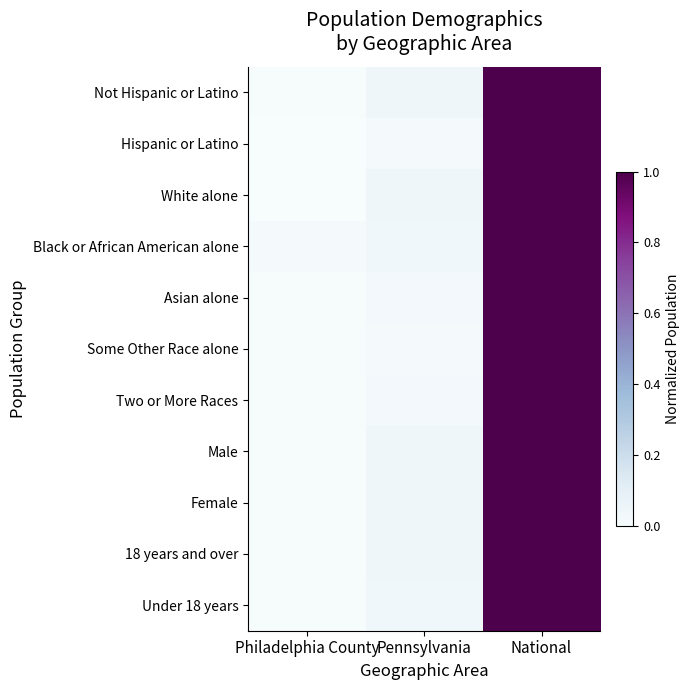

List the series in order of their peak value, highest first.

Not Hispanic or Latino, Hispanic or Latino, White alone, Black or African American alone, Asian alone, Some Other Race alone, Two or More Races, Male, Female, 18 years and over, Under 18 years